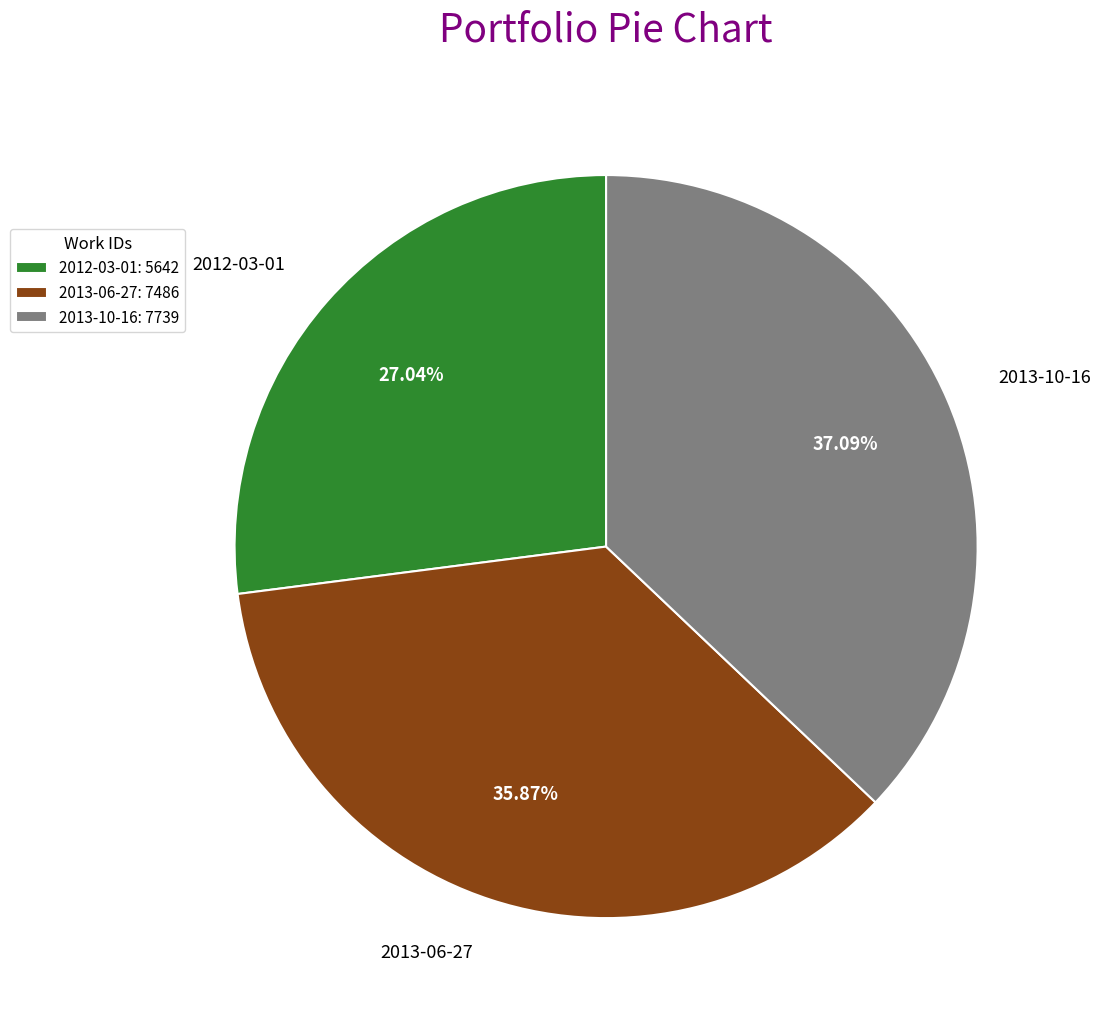

Does 2013-10-16 account for over 50% of the chart?

No